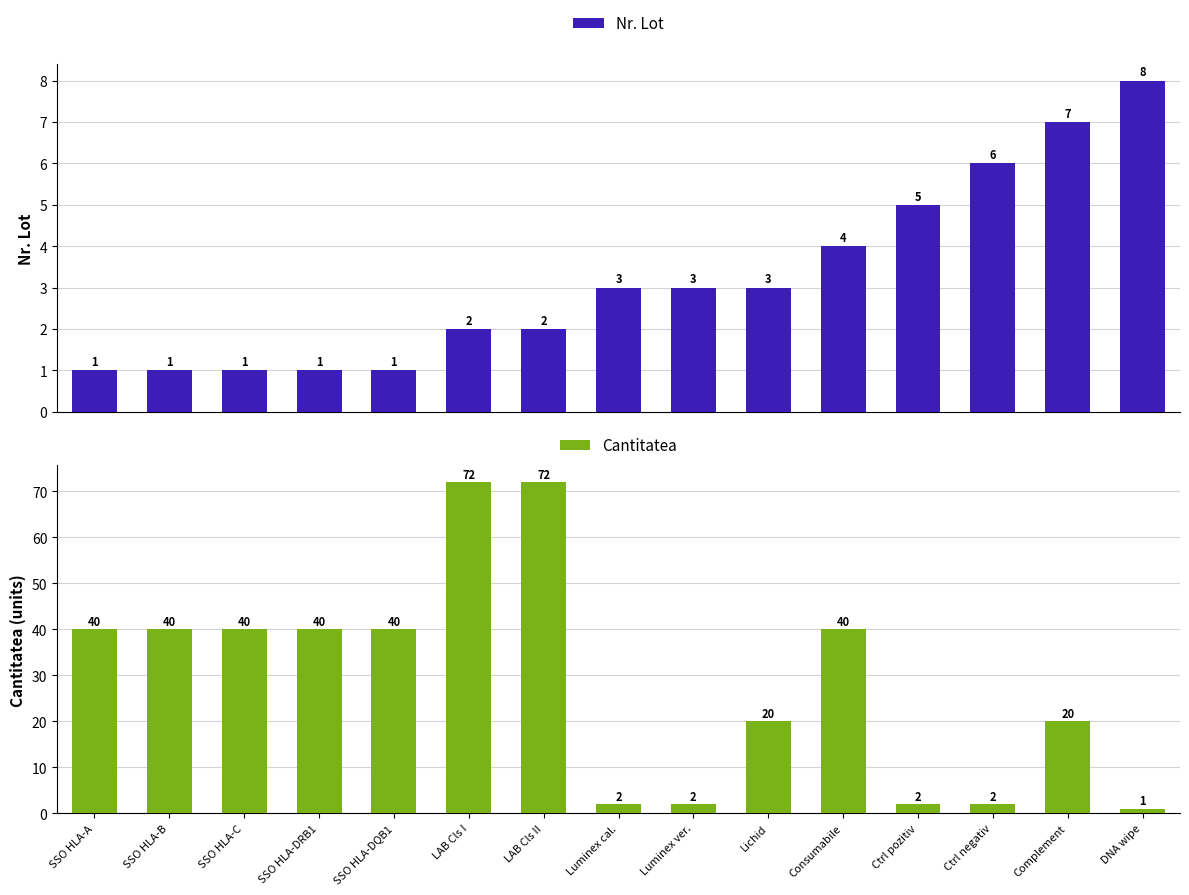

What is the difference between the Nr. Lot values at SSO HLA-B and LAB Cls II?

1